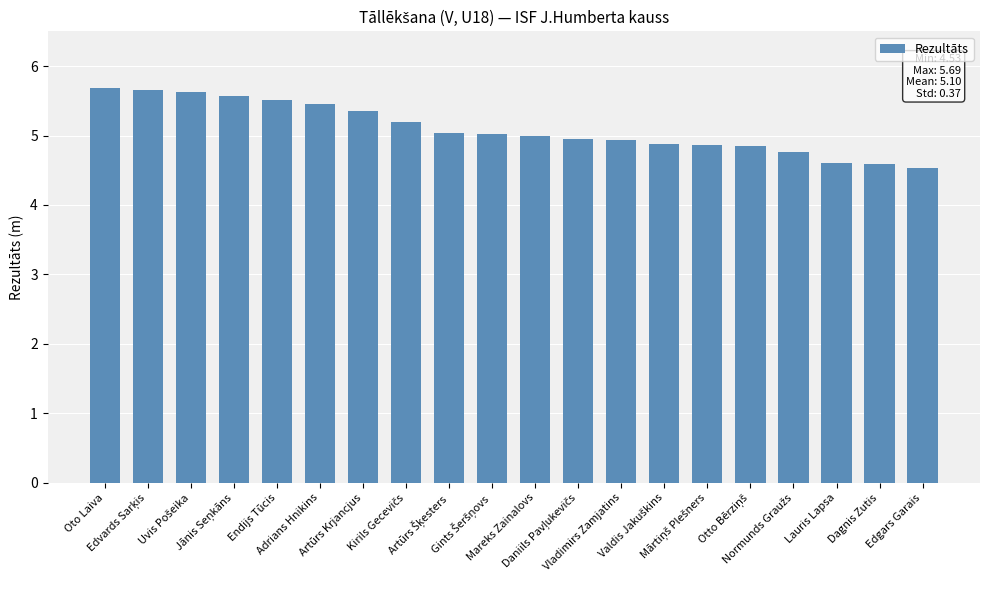

What is the value of the 19th bar from the left?

4.6